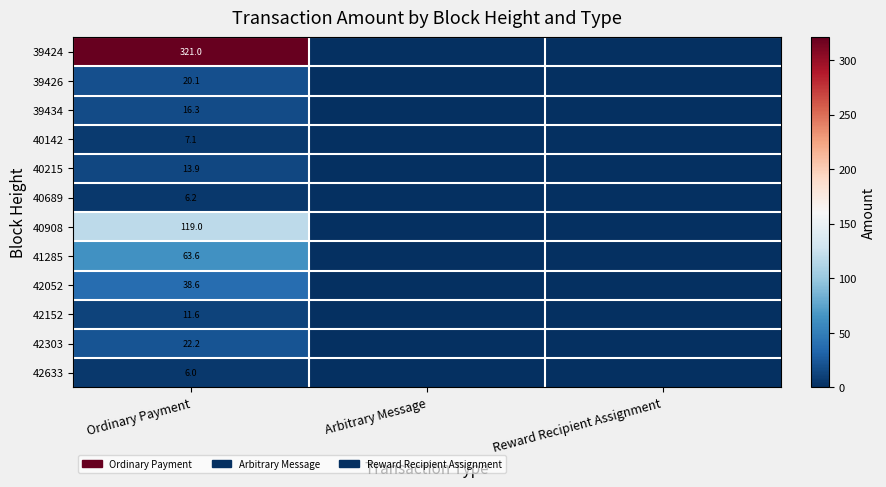

The value of 39434 at Ordinary Payment is 11.2. True or false?

False